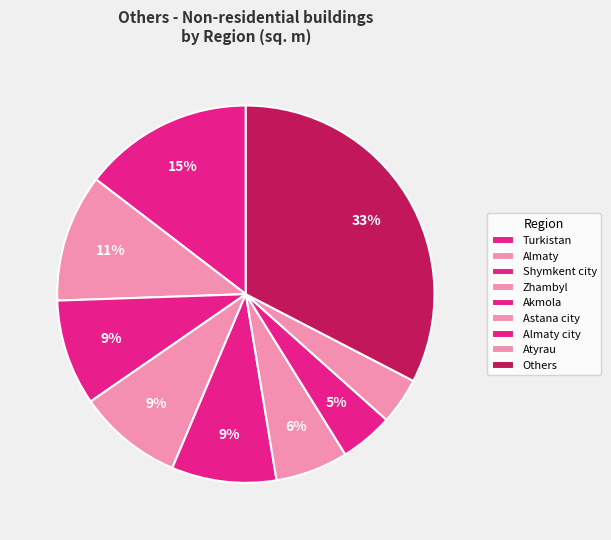

How many slices are in this pie chart?

9